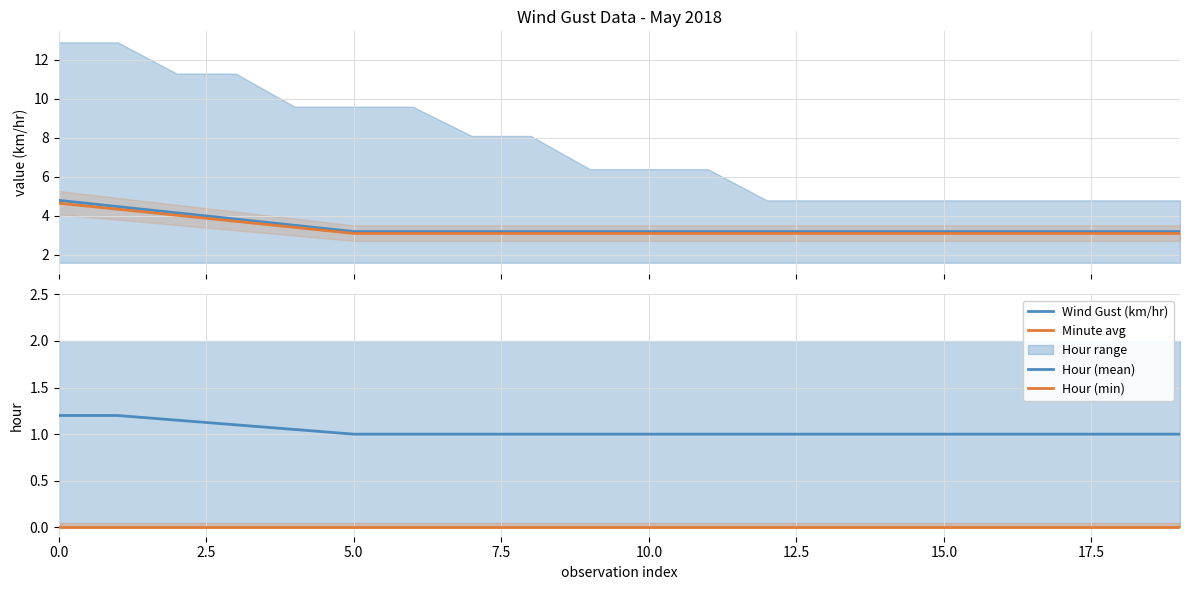

The value of Minute avg at 18 is 3.1. True or false?

True